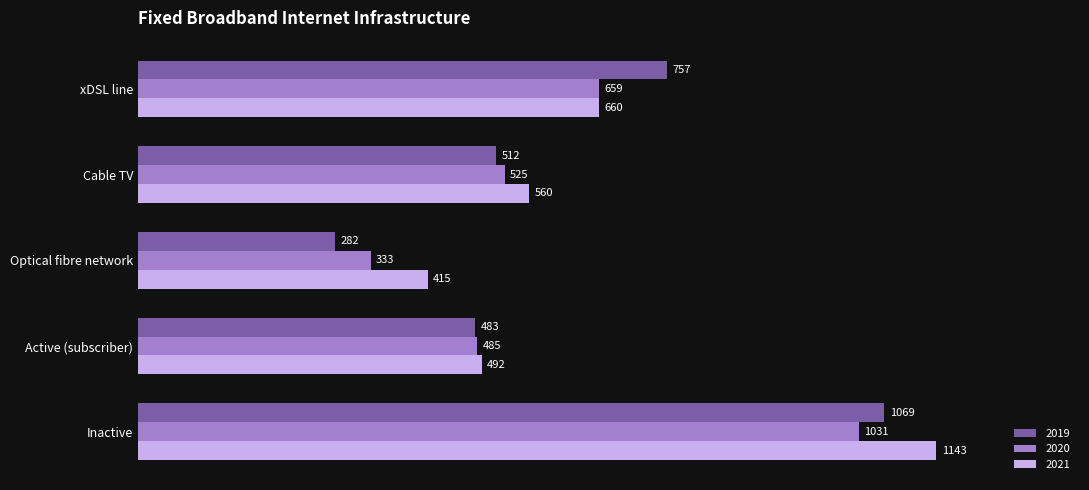

At which category is the sum across all series the highest?

Inactive